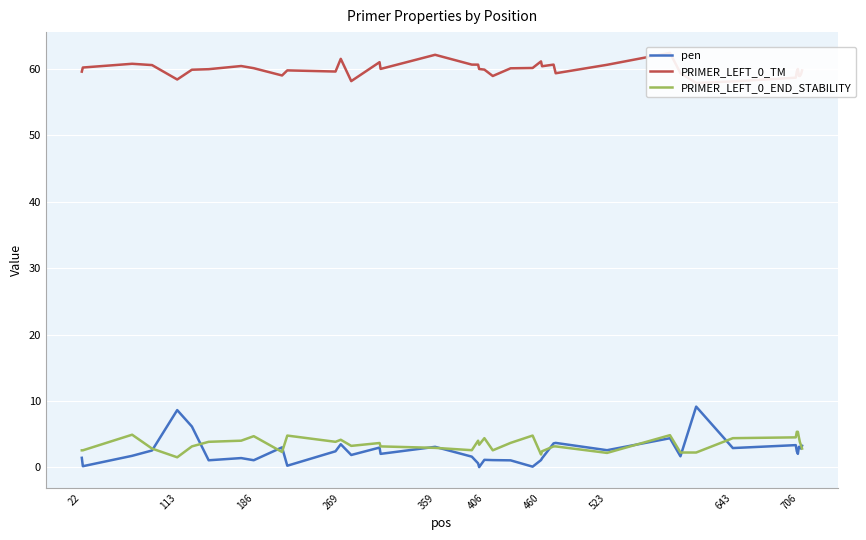

List the series in order of their peak value, lowest first.

PRIMER_LEFT_0_END_STABILITY, pen, PRIMER_LEFT_0_TM